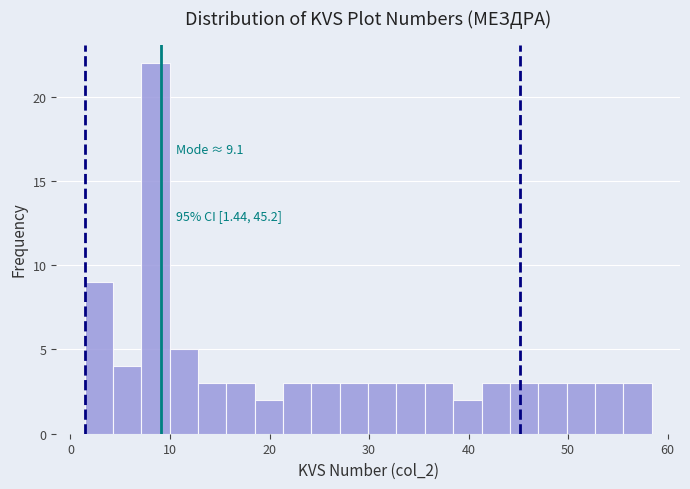

Read against the x-axis, roughly where is the centre of the tallest bar?

9